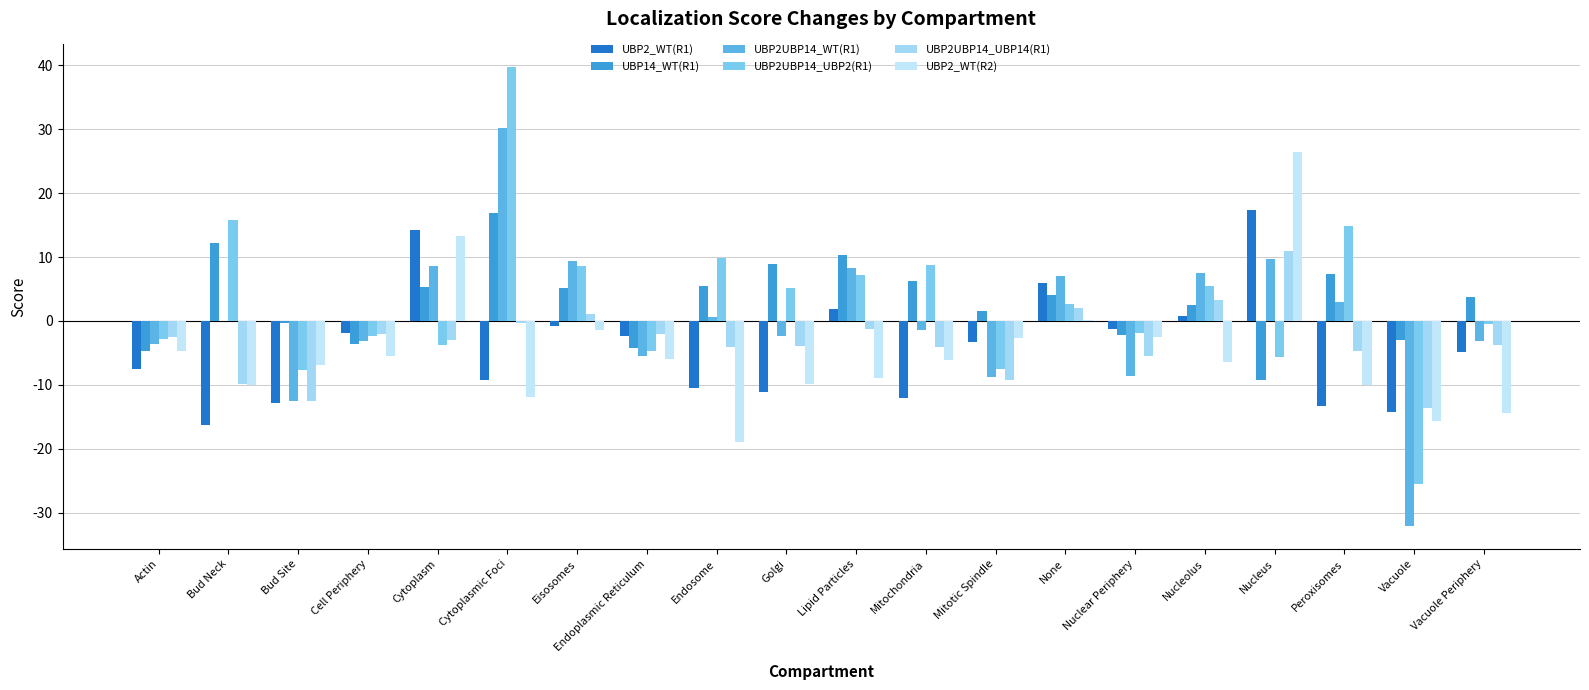

Which series has the largest total across all categories?

UBP14_WT(R1)